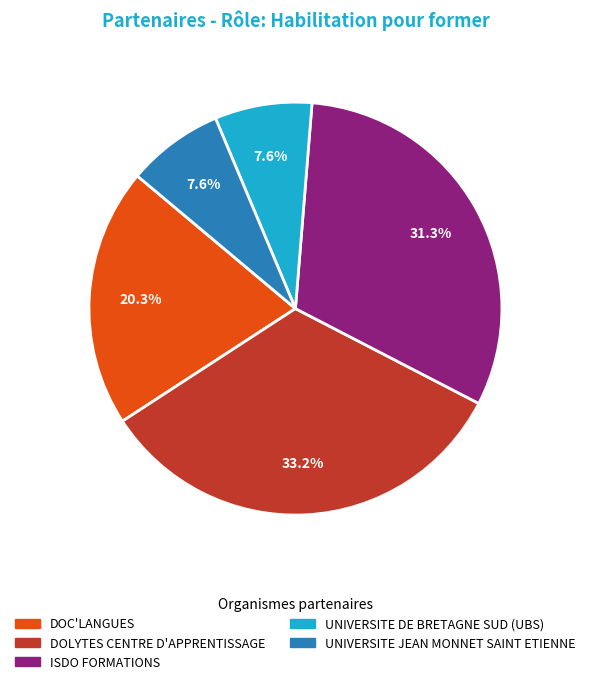

How many slices are in this pie chart?

5